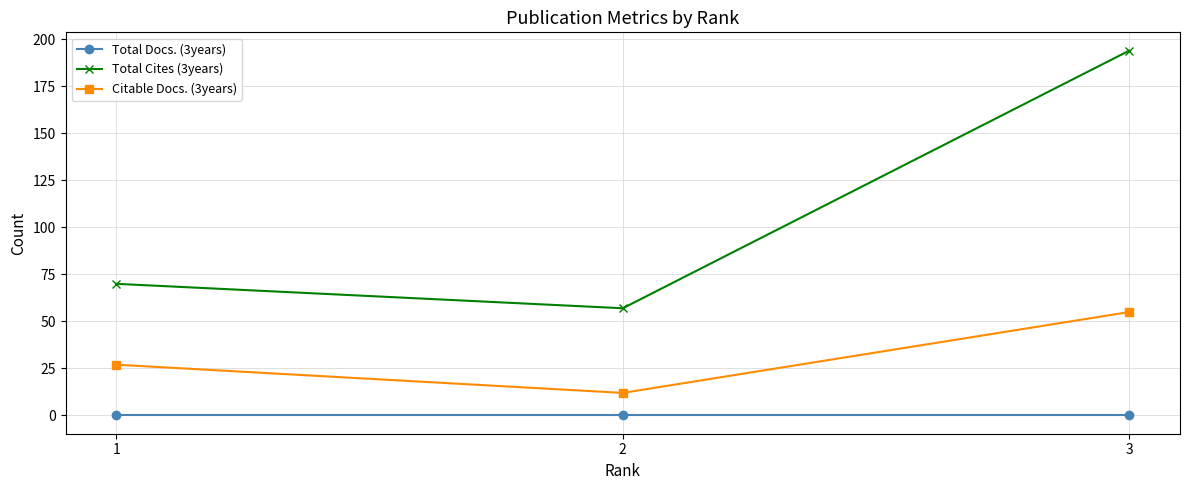

True or false: Citable Docs. (3years) has a value of 27 at 1.

True